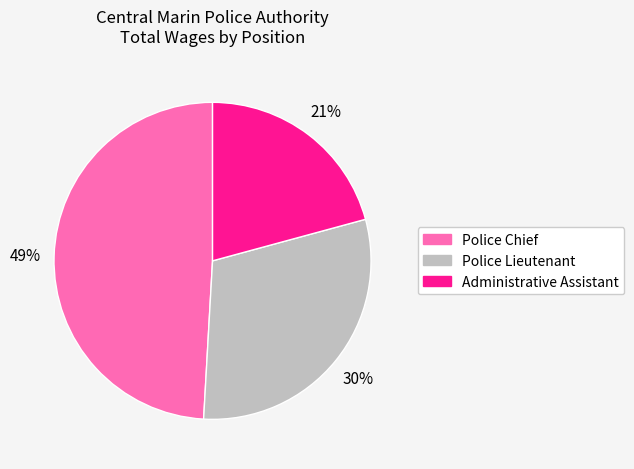

Which category has the smallest portion of the pie?

Administrative Assistant